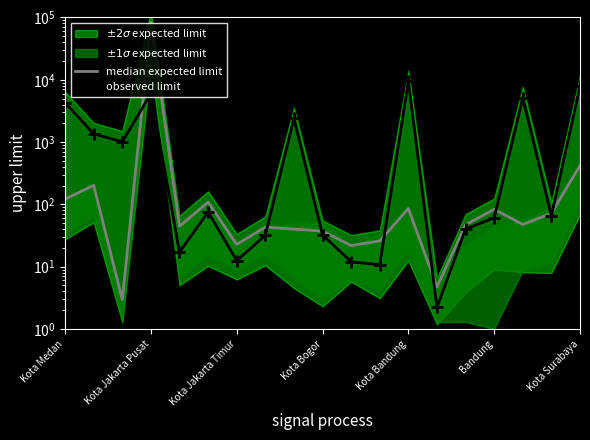

What is the difference between the maximum and second lowest values in the observed limit series?

9428.2